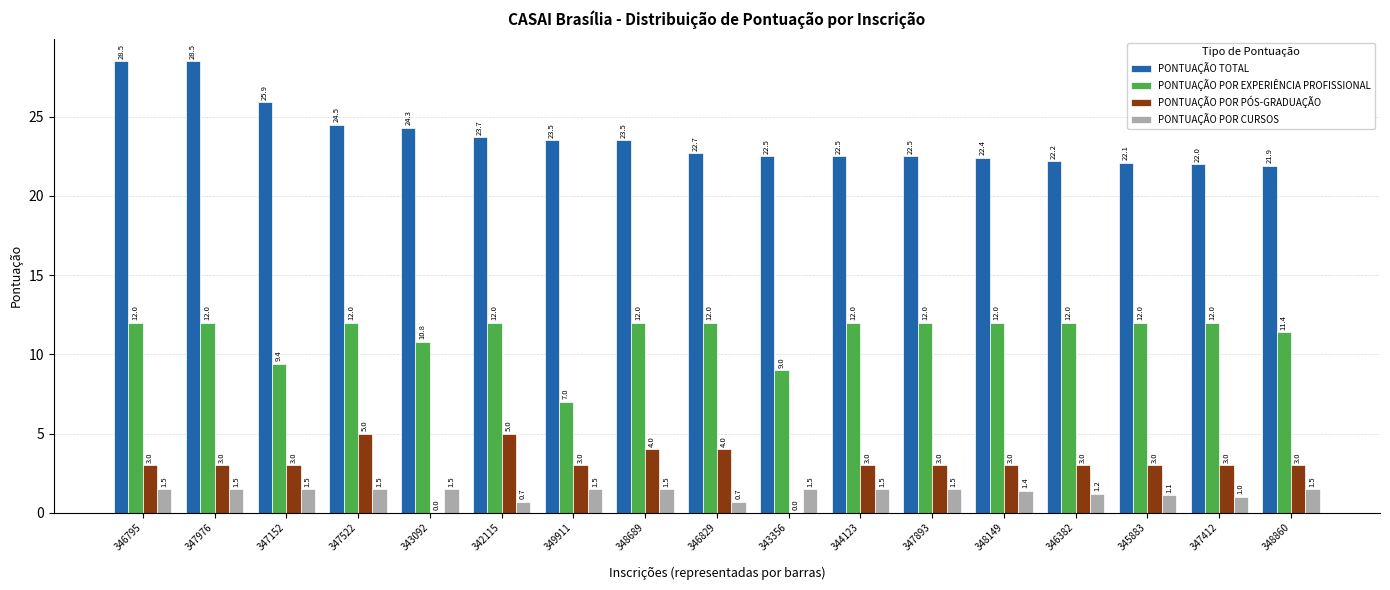

What are all the series names shown in the legend?

PONTUAÇÃO TOTAL, PONTUAÇÃO POR EXPERIÊNCIA PROFISSIONAL, PONTUAÇÃO POR PÓS-GRADUAÇÃO, PONTUAÇÃO POR CURSOS